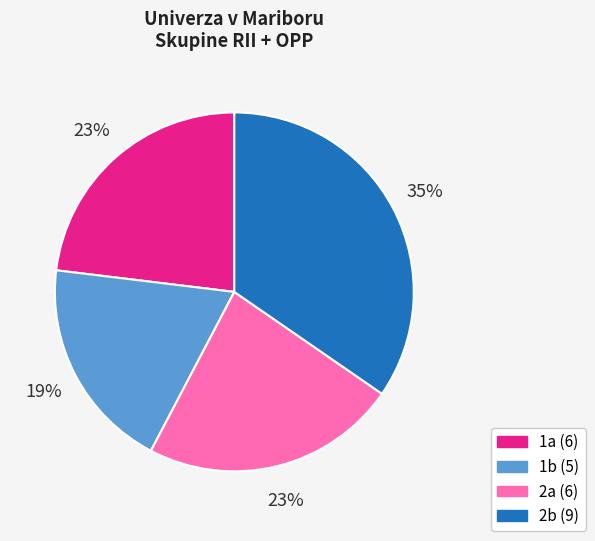

To the nearest percent, what is the combined percentage of 2a and 1b?

42%